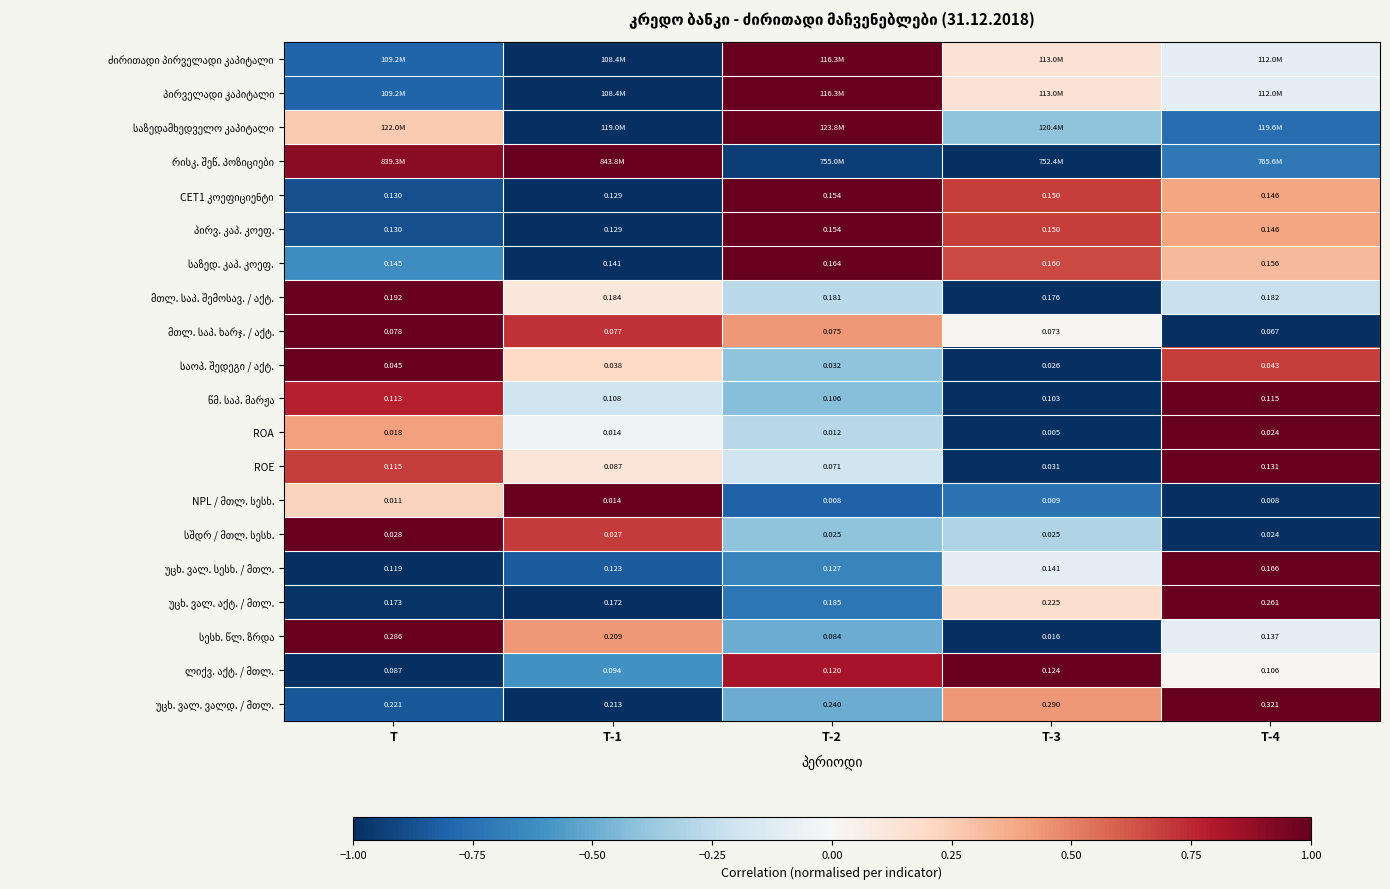

Is it true that საზედ. კაპ. კოეფ. equals 0.1 at T-4?

False